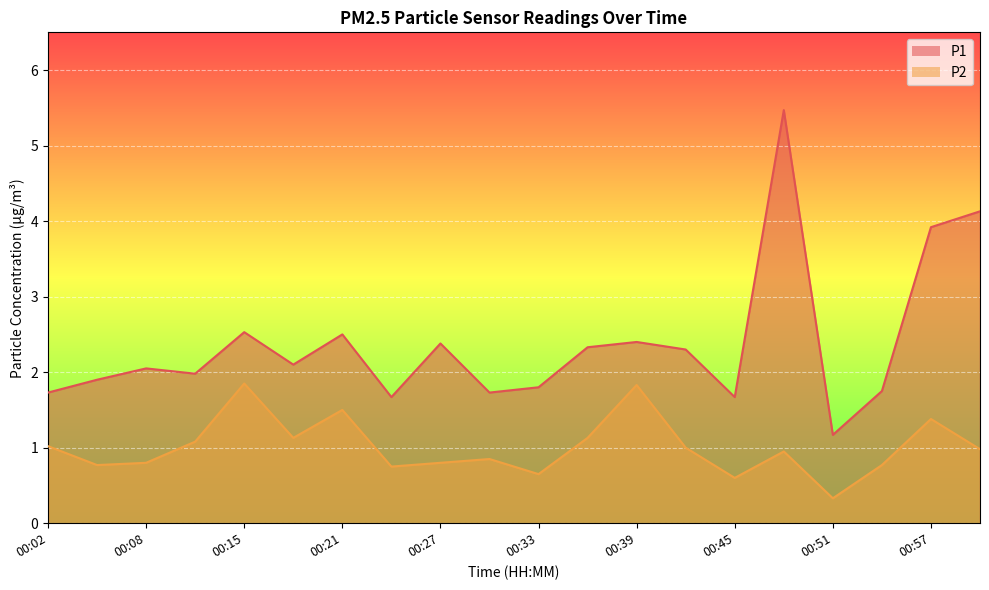

What is the difference between the highest and lowest values at 00:36?

1.2